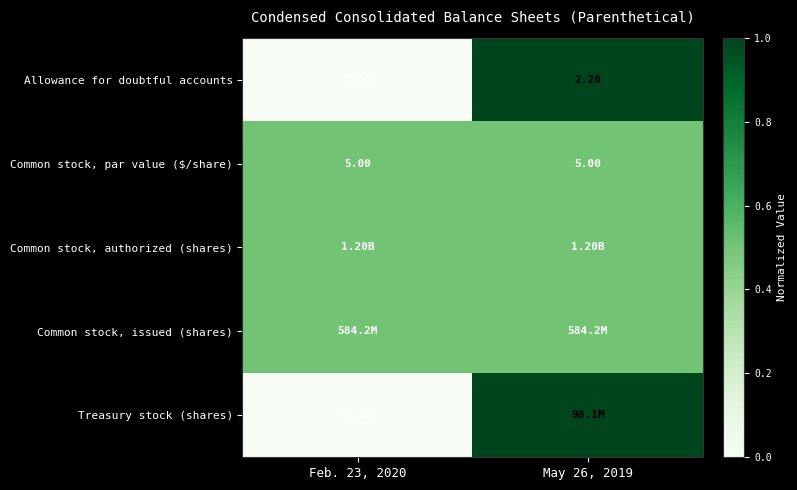

What is the maximum value shown in the chart?

1.0